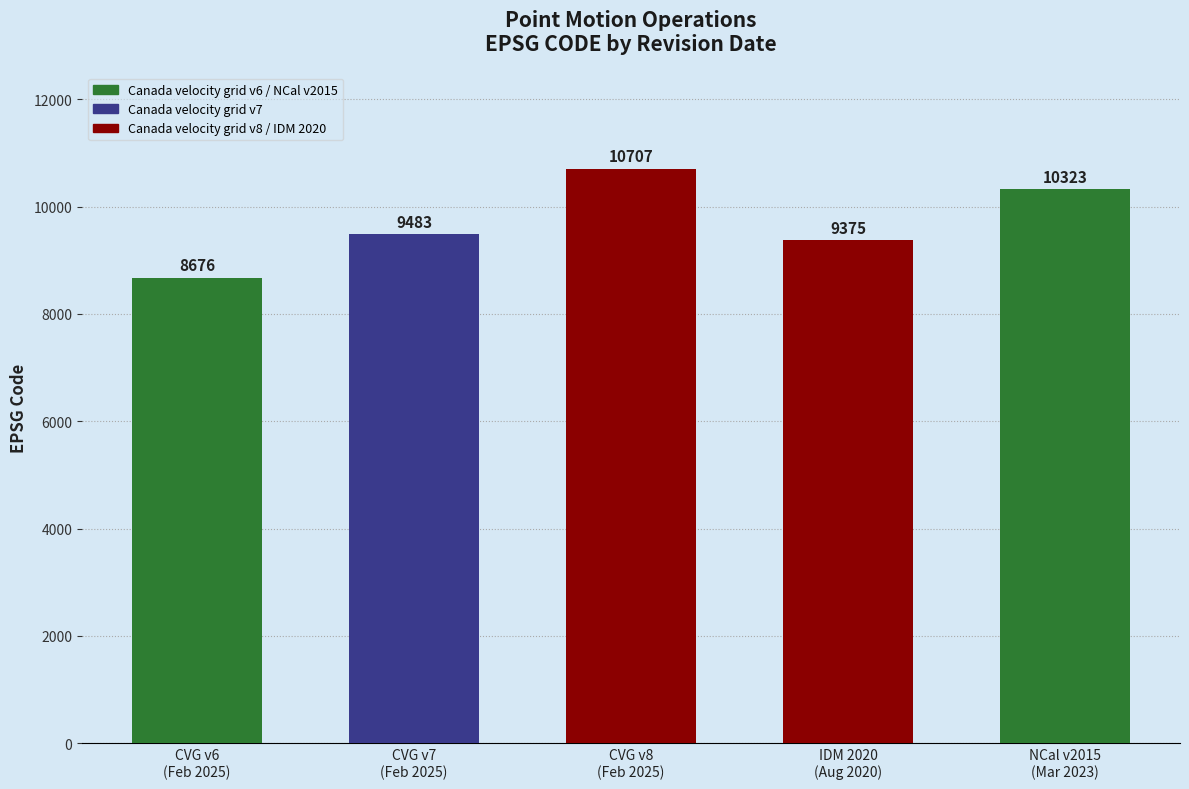

What is the greatest value displayed?

10707